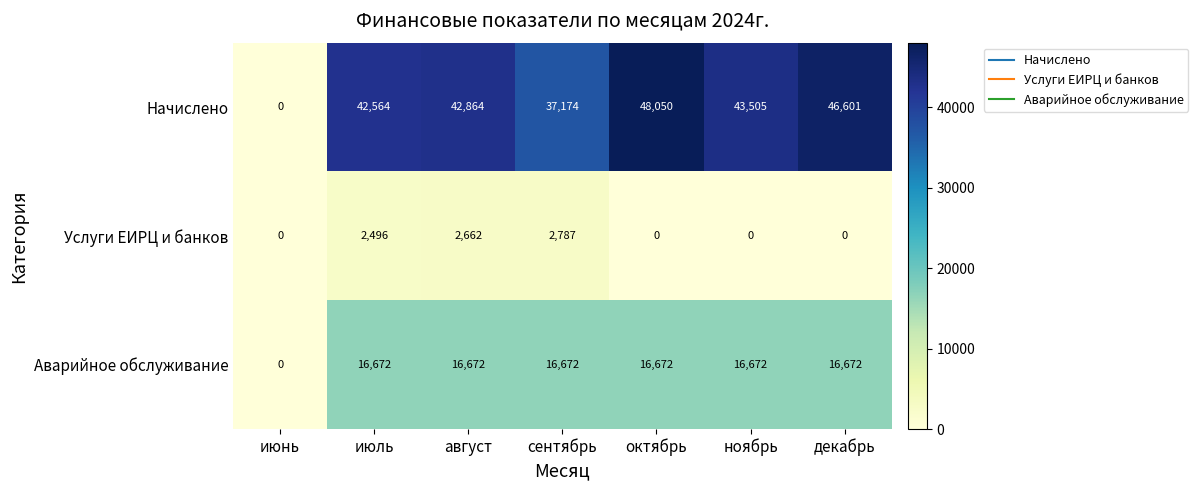

Reading left to right, extract all data points from this chart.

Начислено: июнь=0	июль=42564	август=42864	сентябрь=37174	октябрь=48050	ноябрь=43505	декабрь=46601
Услуги ЕИРЦ и банков: июнь=0	июль=2496	август=2662	сентябрь=2787	октябрь=0	ноябрь=0	декабрь=0
Аварийное обслуживание: июнь=0	июль=16672	август=16672	сентябрь=16672	октябрь=16672	ноябрь=16672	декабрь=16672